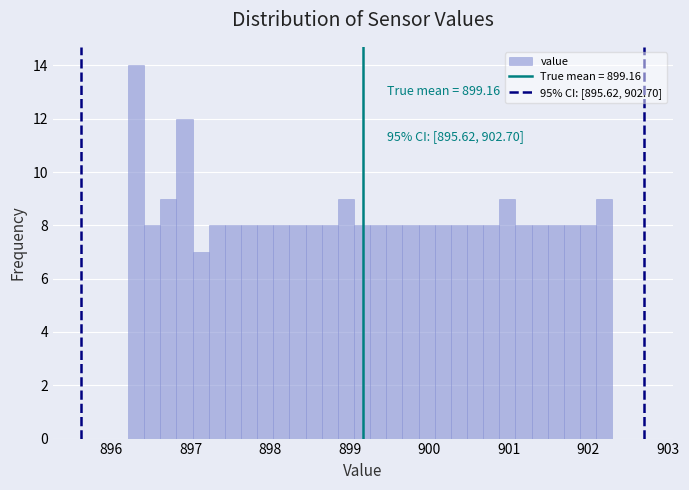

Around what value on the x-axis is the tallest bar? Give the approximate position of its centre, as read against the axis.

896.3